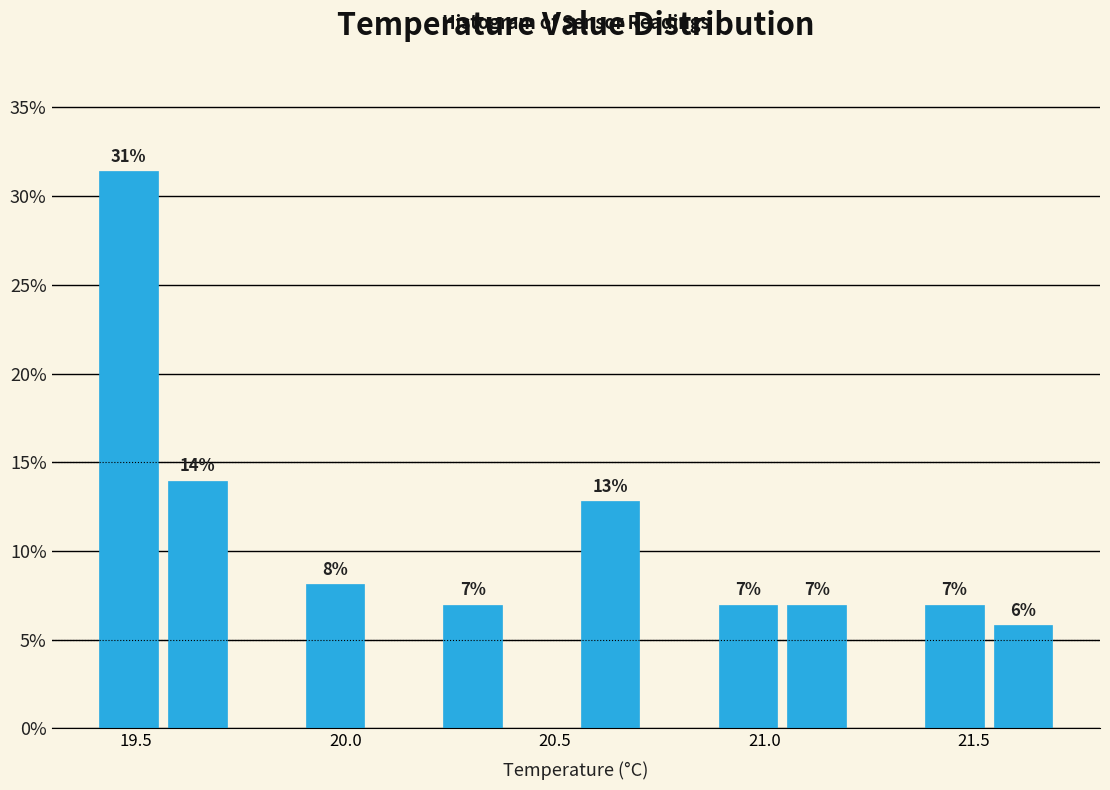

Read against the x-axis, roughly where is the centre of the tallest bar?

19.50